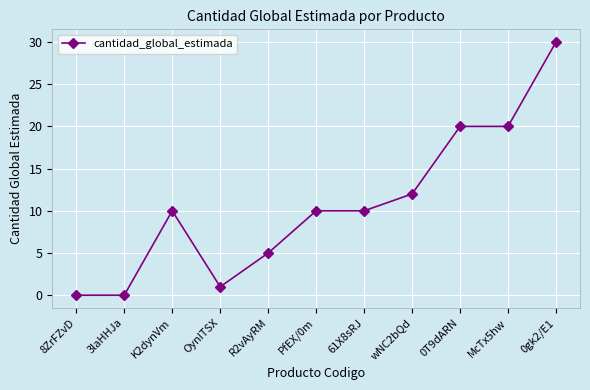

Reading right to left, what are all the values shown in this chart?

30	20	20	12	10	10	5	1	10	0	0